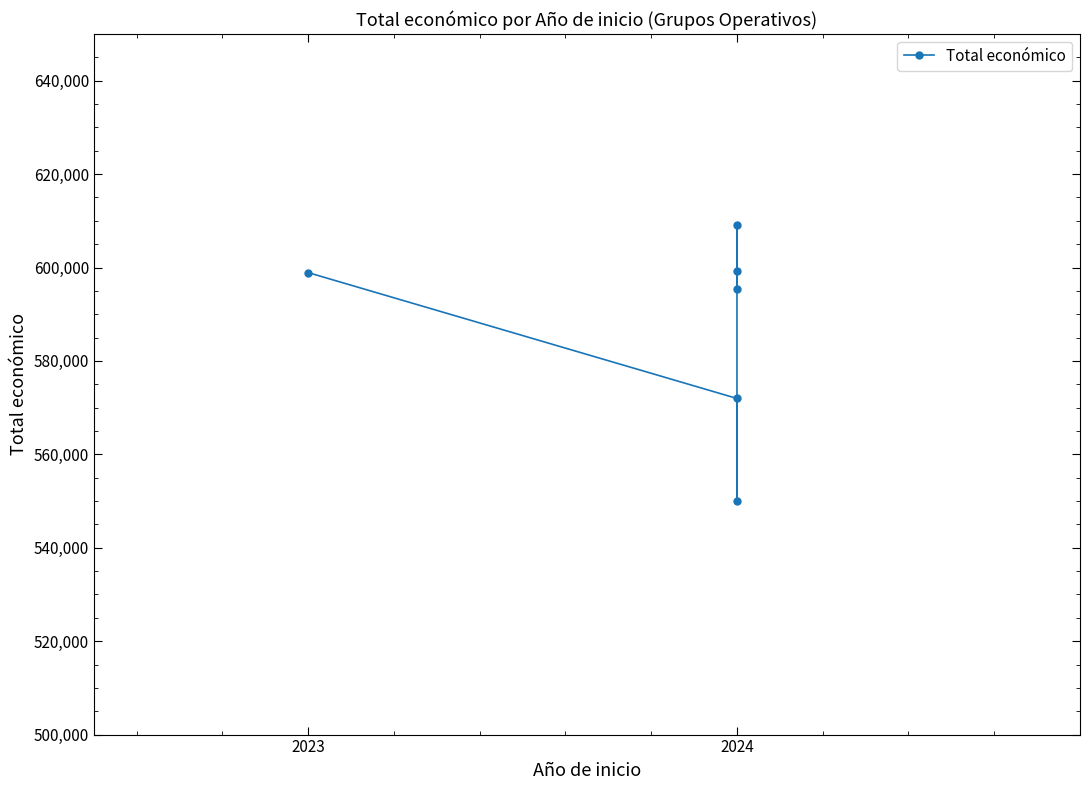

Where is the first local minimum?

2024